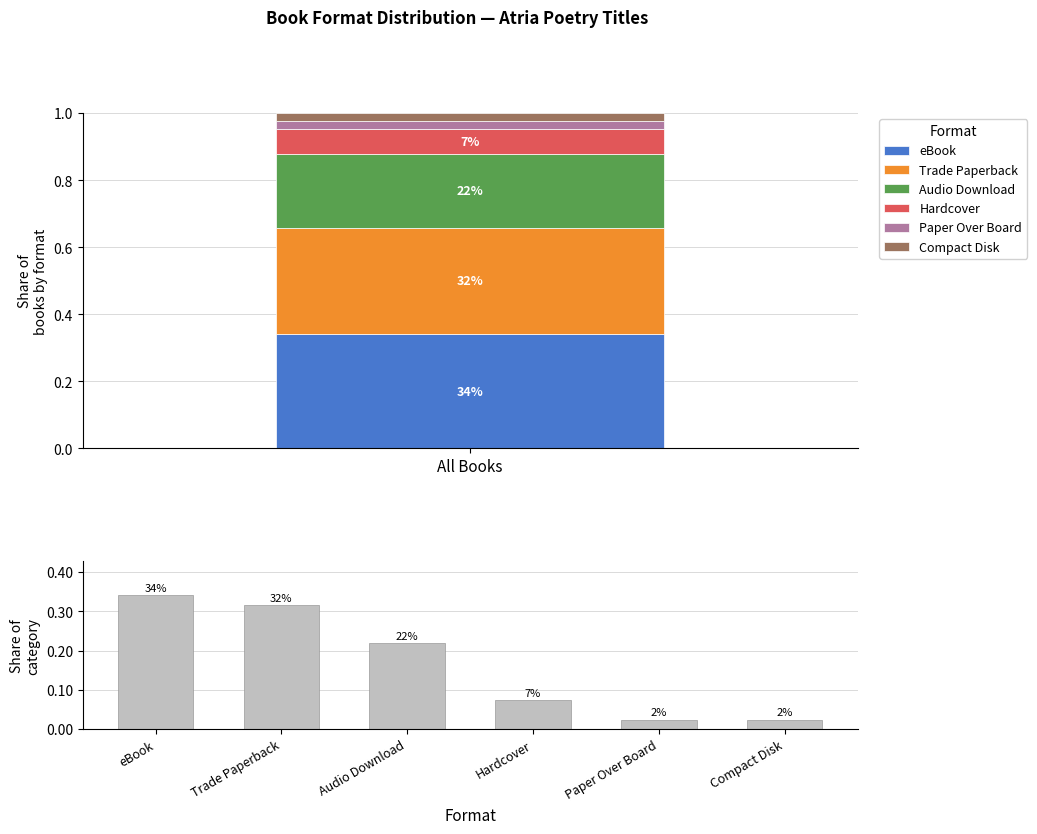

What is the average value?

0.2